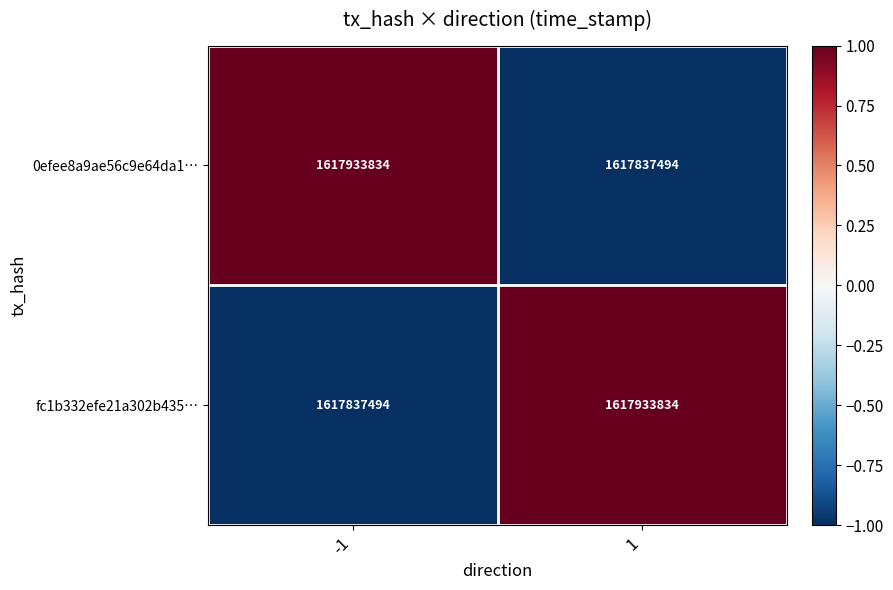

What is the difference between the highest and lowest values at -1?

96340